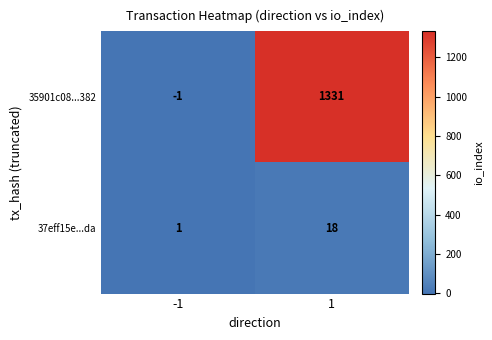

Reading left to right, what are all the values shown in this chart?

35901c08...382: -1=-1	1=1331
37eff15e...da: -1=1	1=18